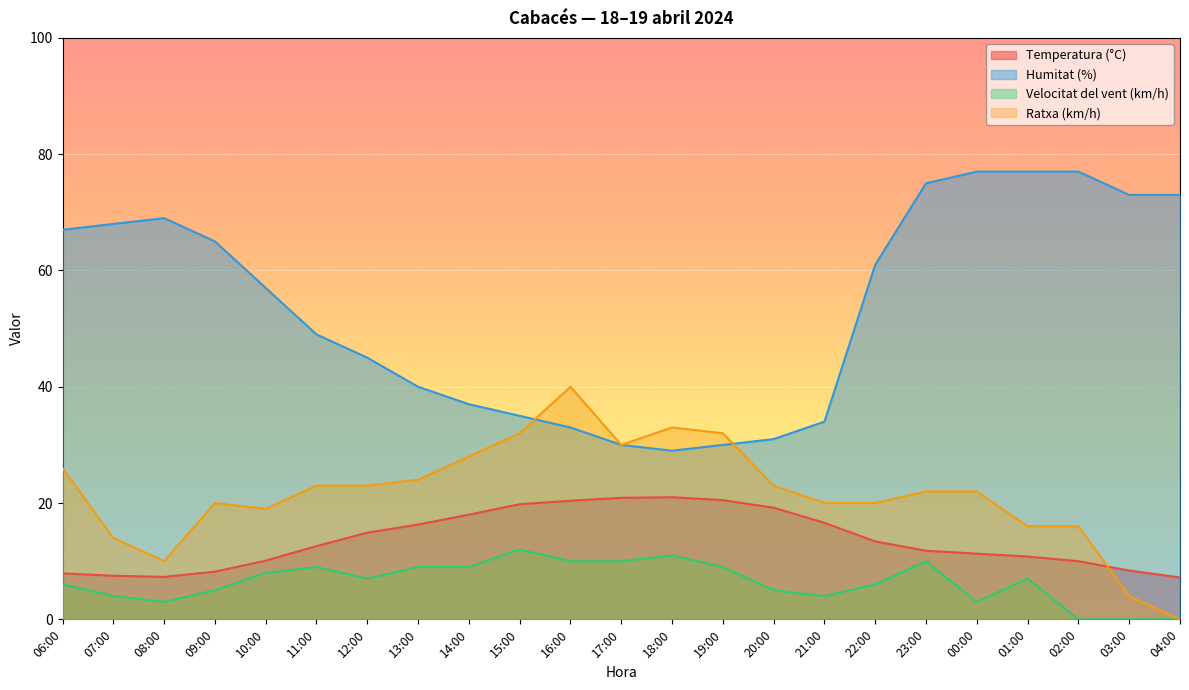

Reading right to left, list all the values displayed in this chart.

Temperatura (°C): 7.2	8.4	10.0	10.8	11.3	11.8	13.4	16.6	19.2	20.5	21.0	20.9	20.4	19.8	18.0	16.3	14.9	12.6	10.1	8.2	7.3	7.5	7.9
Humitat (%): 73.0	73.0	77.0	77.0	77.0	75.0	61.0	34.0	31.0	30.0	29.0	30.0	33.0	35.0	37.0	40.0	45.0	49.0	57.0	65.0	69.0	68.0	67.0
Velocitat del vent (km/h): 0.0	0.0	0.0	7.0	3.0	10.0	6.0	4.0	5.0	9.0	11.0	10.0	10.0	12.0	9.0	9.0	7.0	9.0	8.0	5.0	3.0	4.0	6.0
Ratxa (km/h): 0.0	4.0	16.0	16.0	22.0	22.0	20.0	20.0	23.0	32.0	33.0	30.0	40.0	32.0	28.0	24.0	23.0	23.0	19.0	20.0	10.0	14.0	26.0